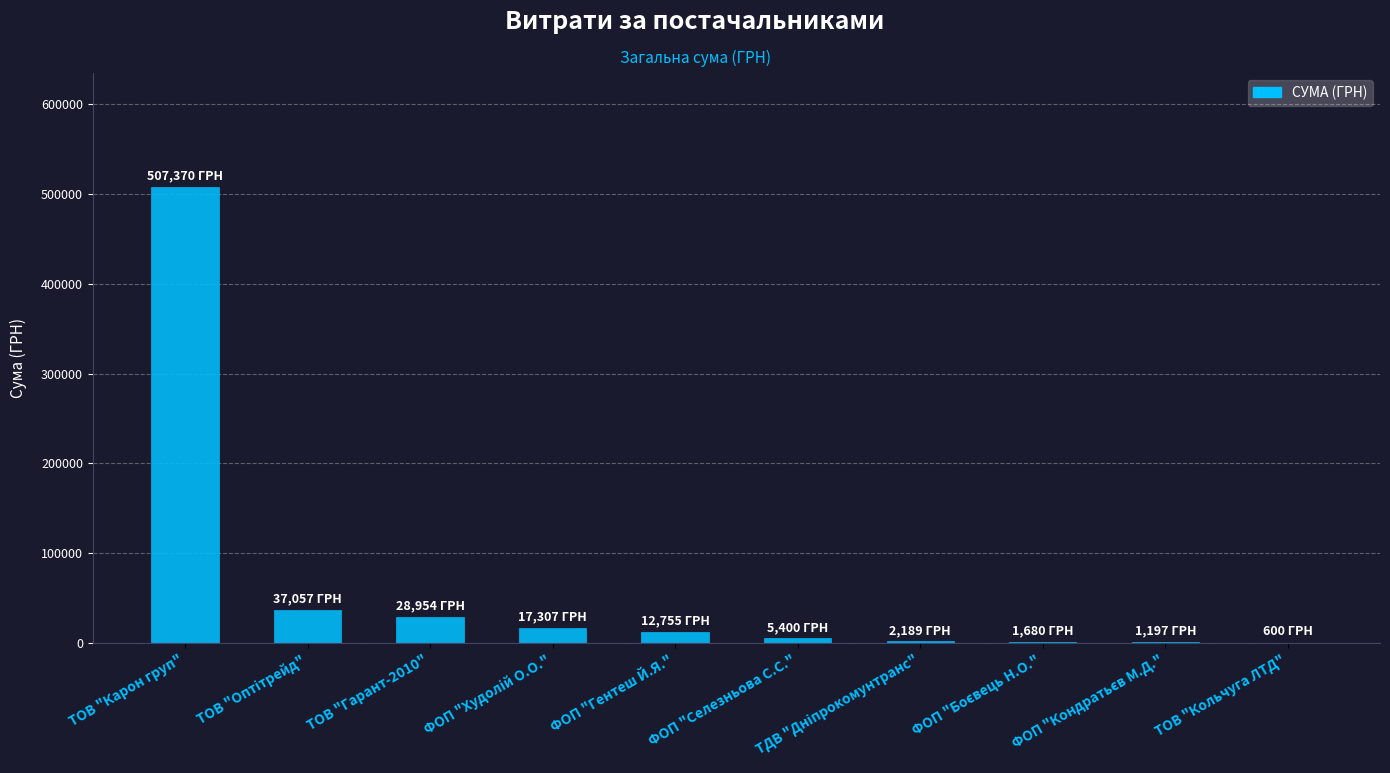

What is the sum of all values?

614509.2